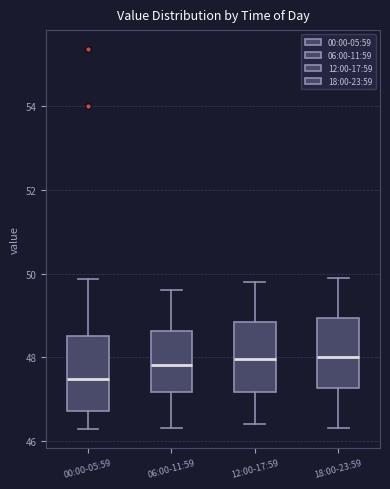

Reading left to right, transcribe this box plot: for each box, give where its median line is, the range the box spans, and where its two whiskers end, as read against the y-axis. The values are not printed on the chart, so give them approximately, as read against the axis.

00:00-05:59: median 47.4, box 46.8 to 48.6, whiskers 46.2 to 49.8
06:00-11:59: median 47.8, box 47.2 to 48.6, whiskers 46.4 to 49.6
12:00-17:59: median 48.0, box 47.2 to 48.8, whiskers 46.4 to 49.8
18:00-23:59: median 48.0, box 47.2 to 49.0, whiskers 46.4 to 50.0